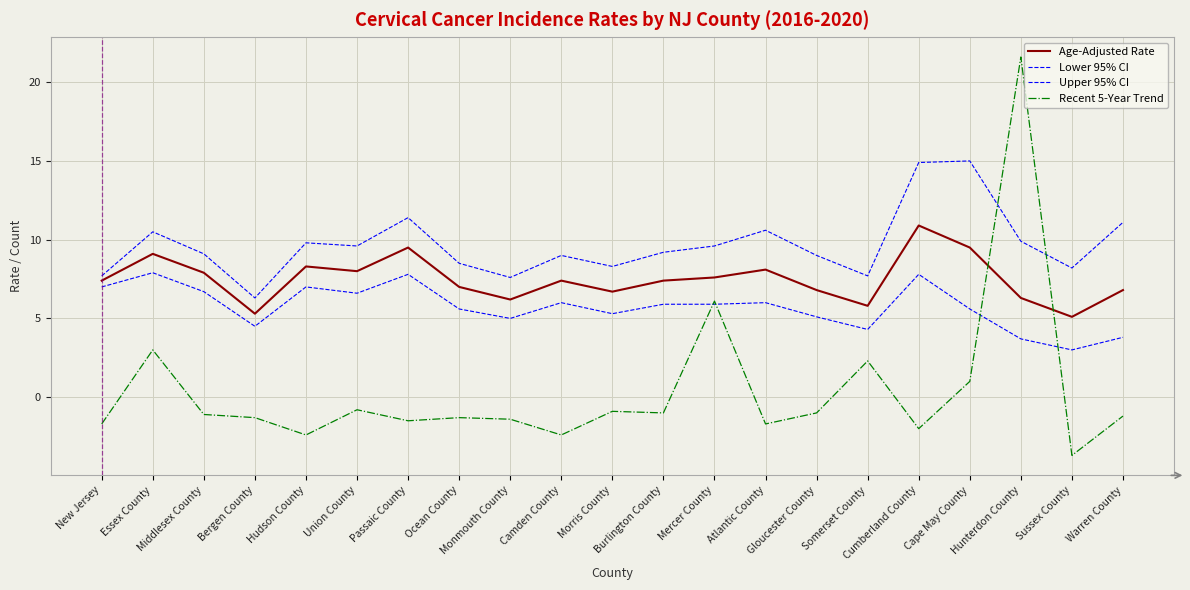

Does the chart have visible grid lines?

Yes